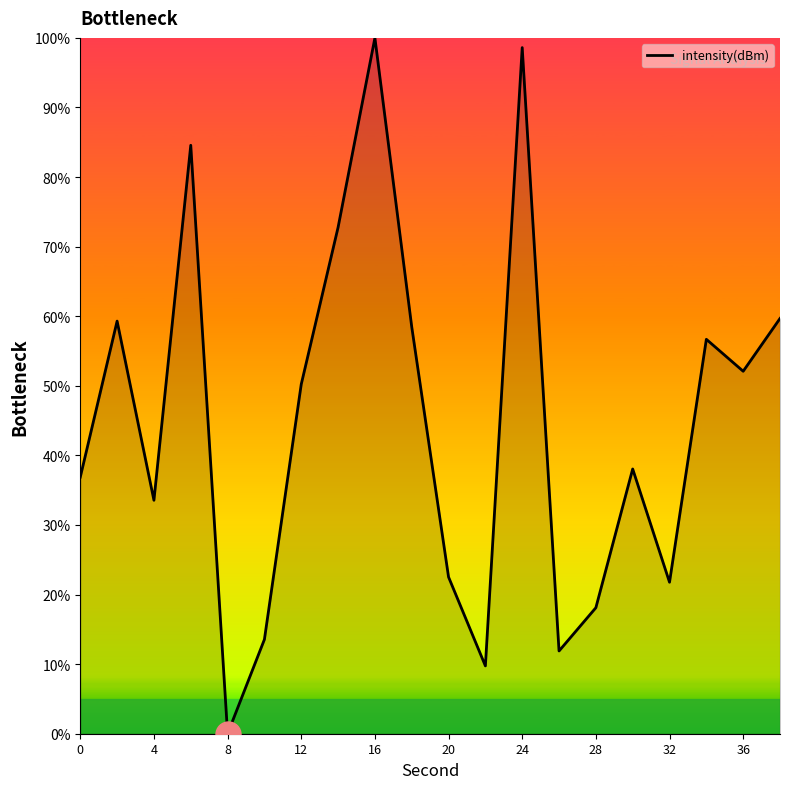

How many values are below 50?

10